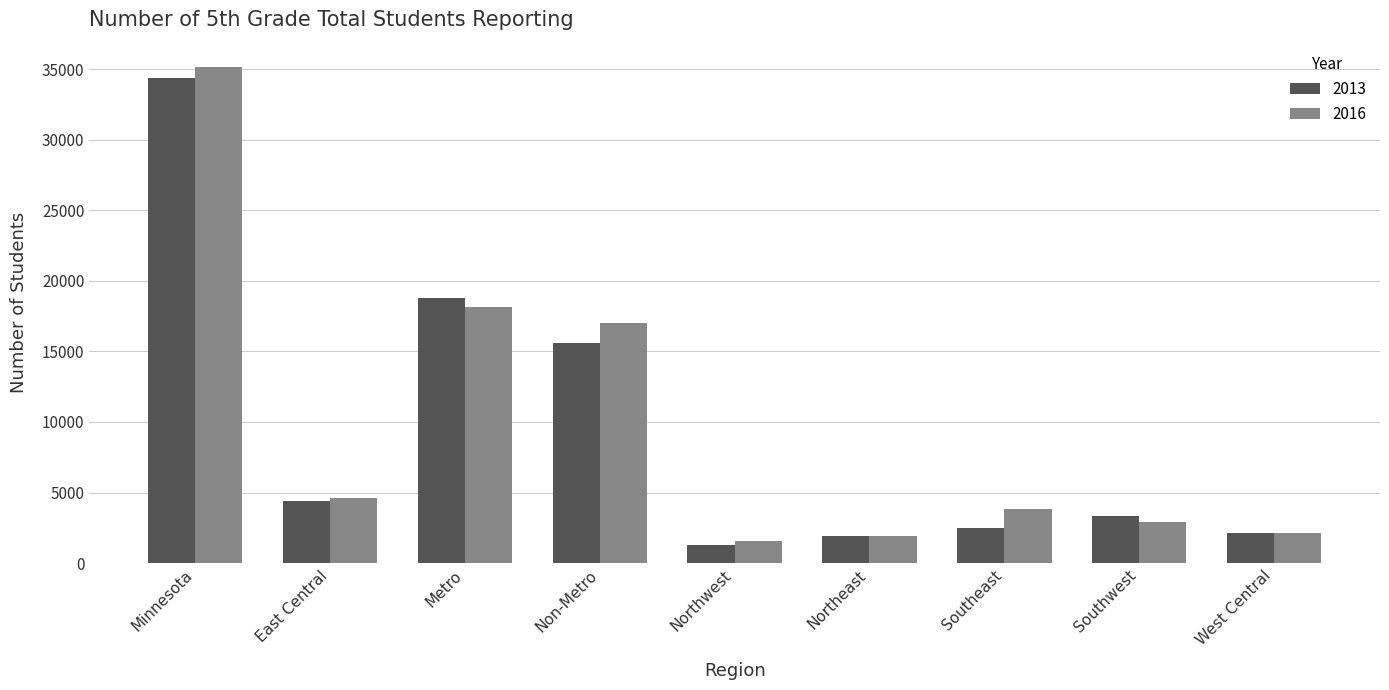

What are all the series names shown in the legend?

2013, 2016